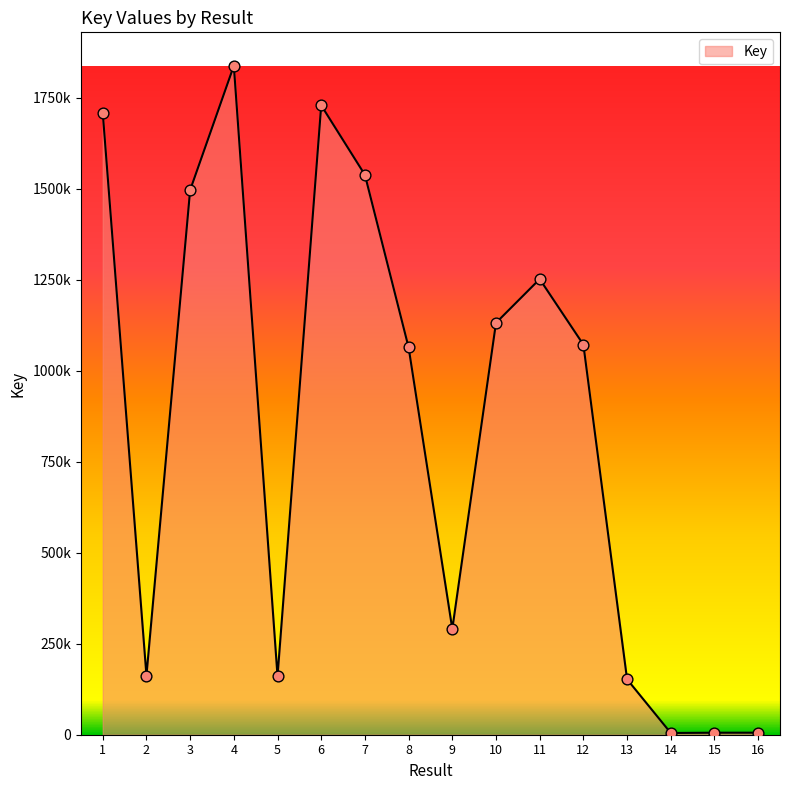

Does the chart have visible grid lines?

No